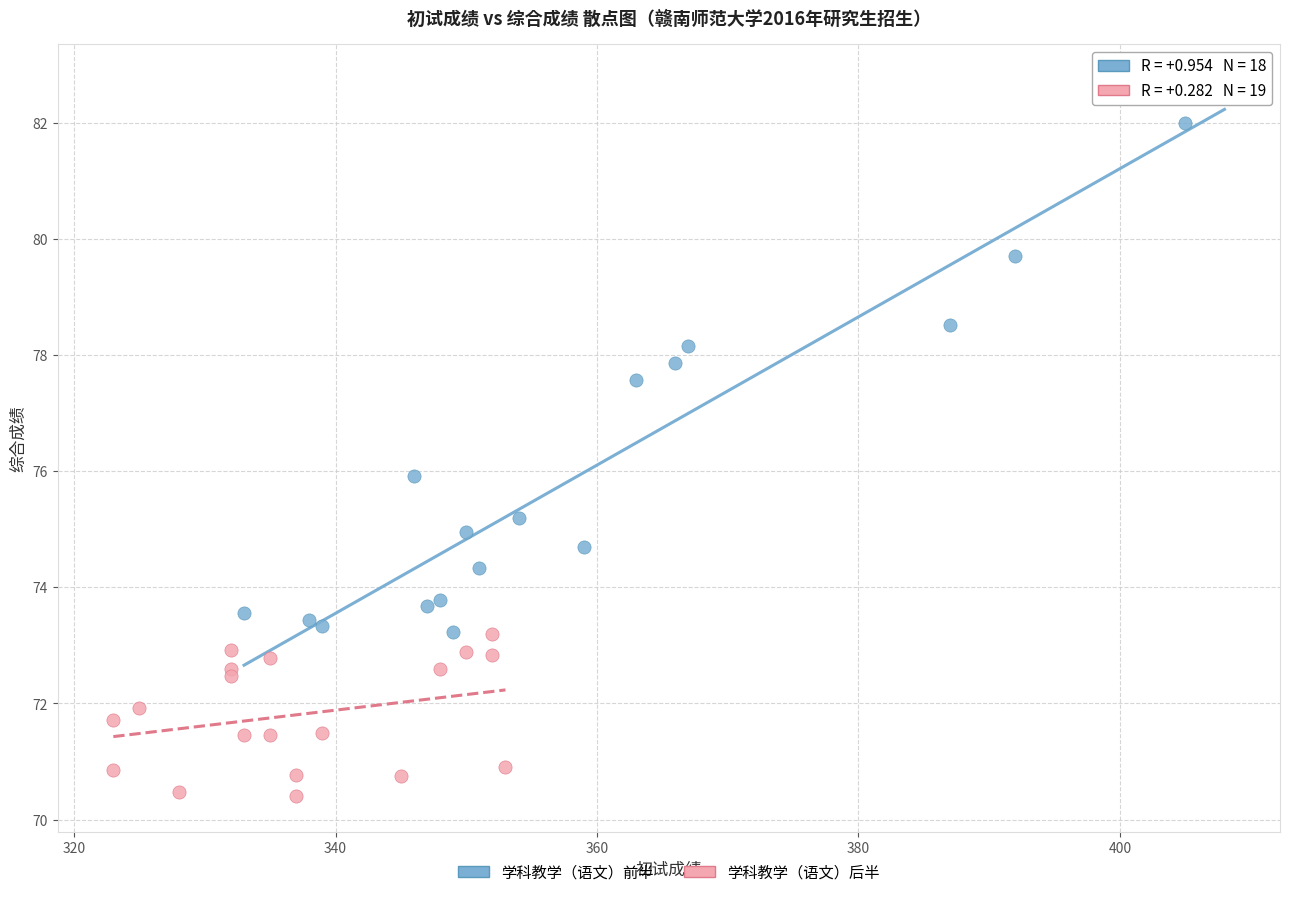

Which series contains the highest Y value?

学科教学（语文）前半